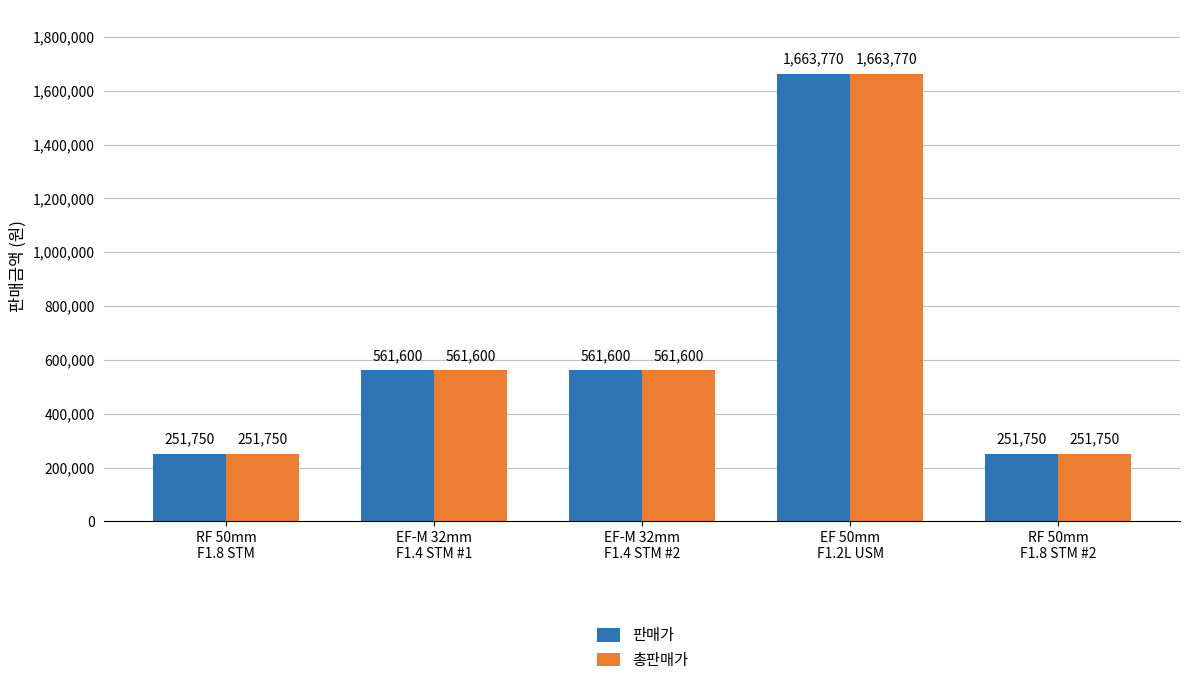

Reading left to right, list all the values displayed in this chart.

판매가: RF 50mm
F1.8 STM=251750	EF-M 32mm
F1.4 STM #1=561600	EF-M 32mm
F1.4 STM #2=561600	EF 50mm
F1.2L USM=1663770	RF 50mm
F1.8 STM #2=251750
총판매가: RF 50mm
F1.8 STM=251750	EF-M 32mm
F1.4 STM #1=561600	EF-M 32mm
F1.4 STM #2=561600	EF 50mm
F1.2L USM=1663770	RF 50mm
F1.8 STM #2=251750